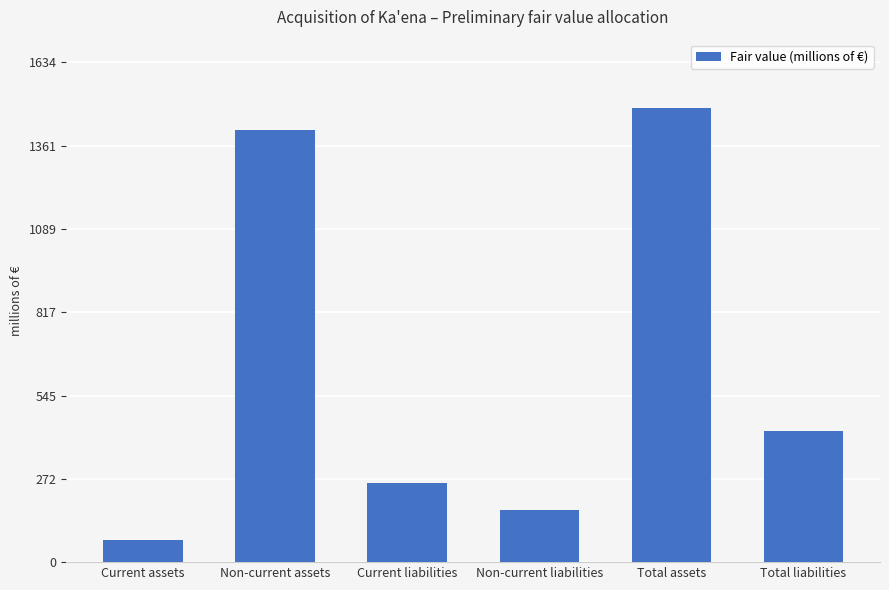

The value at Non-current liabilities is 111. True or false?

False